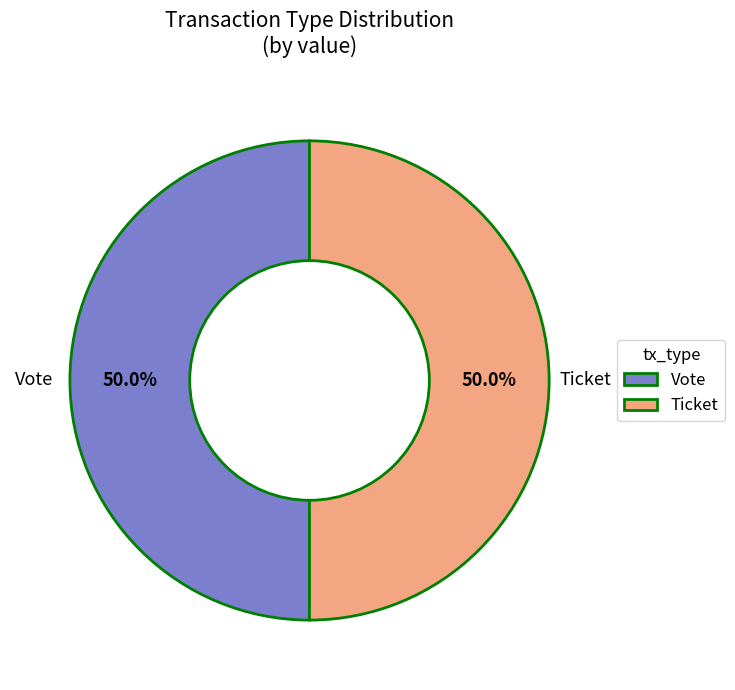

What percentage do Ticket and Vote together represent?

100.0%